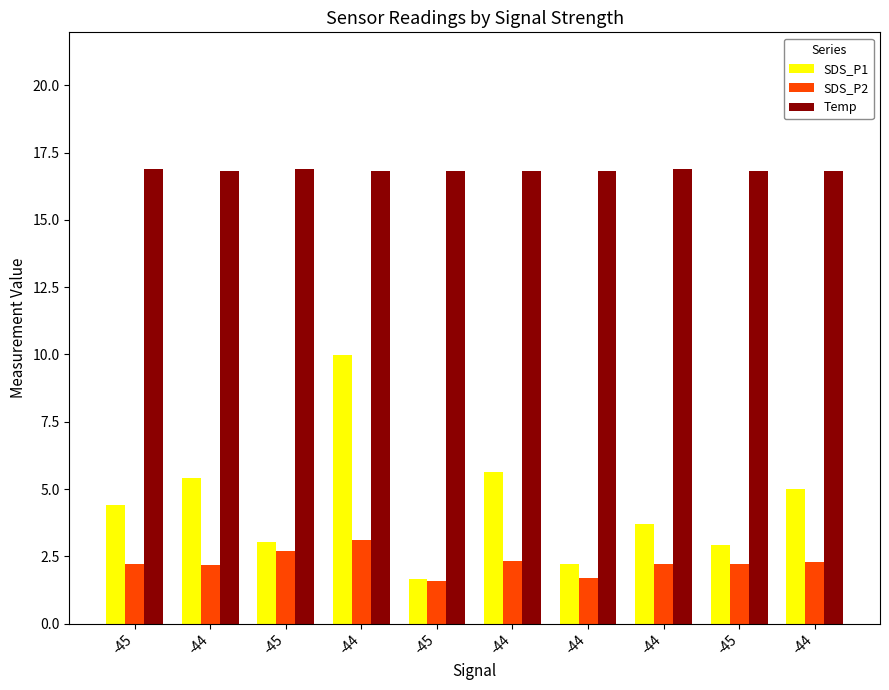

Which series has the widest spread of values?

SDS_P1